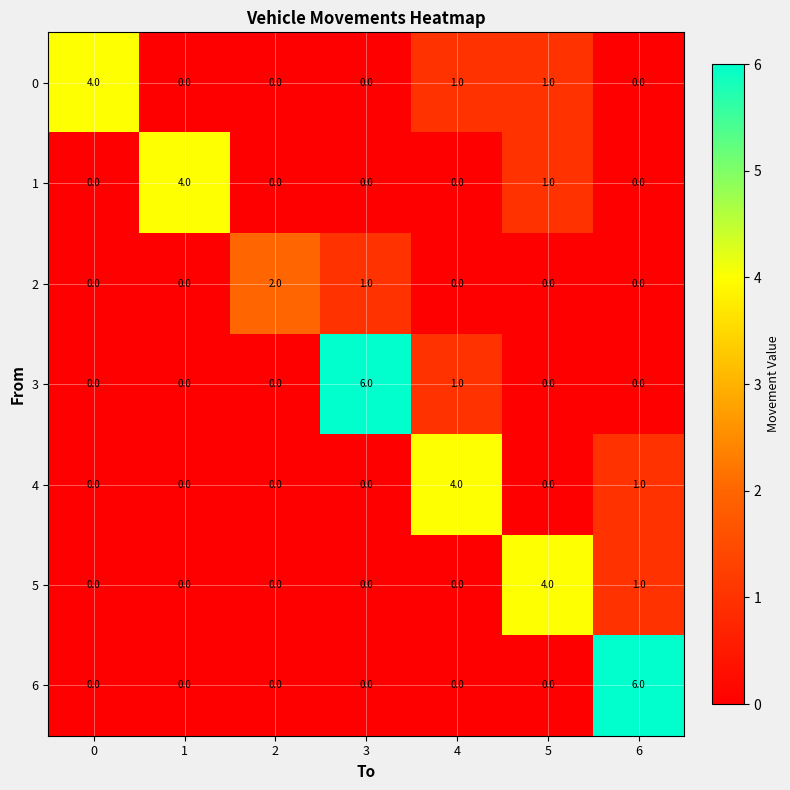

What is the greatest value displayed?

6